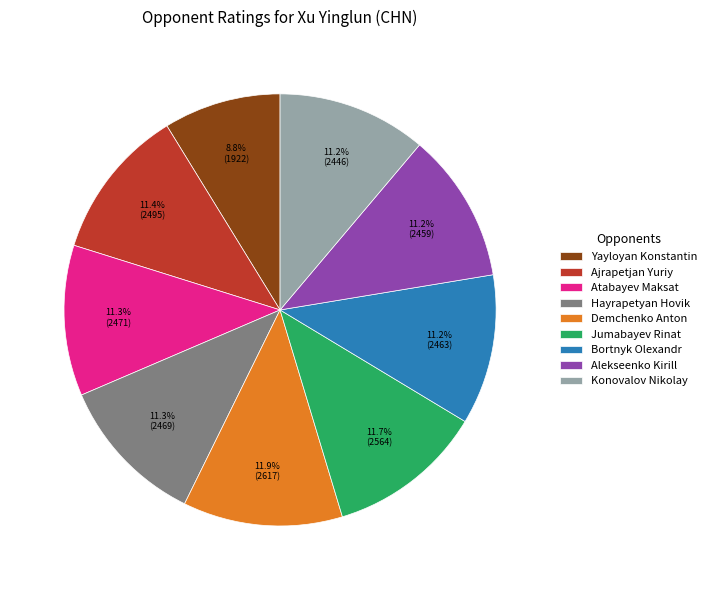

Which slice is the smallest?

Yayloyan Konstantin